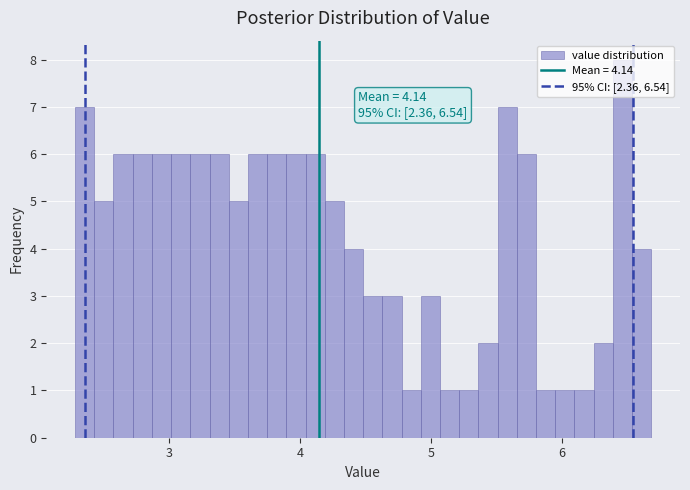

Read against the x-axis, roughly where is the centre of the tallest bar?

6.5